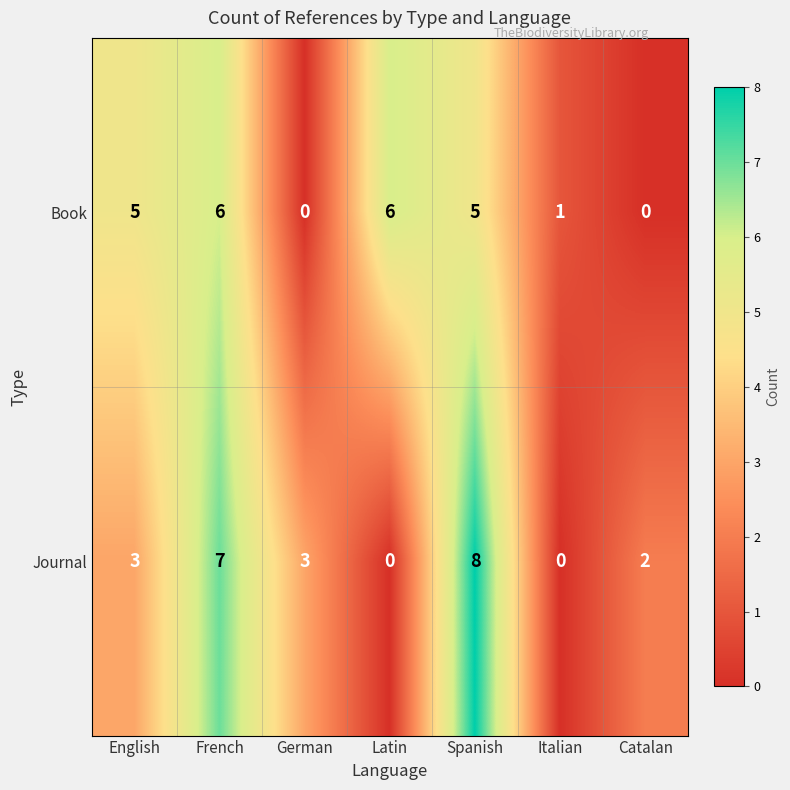

How many Journal values are between 0 and 7?

6